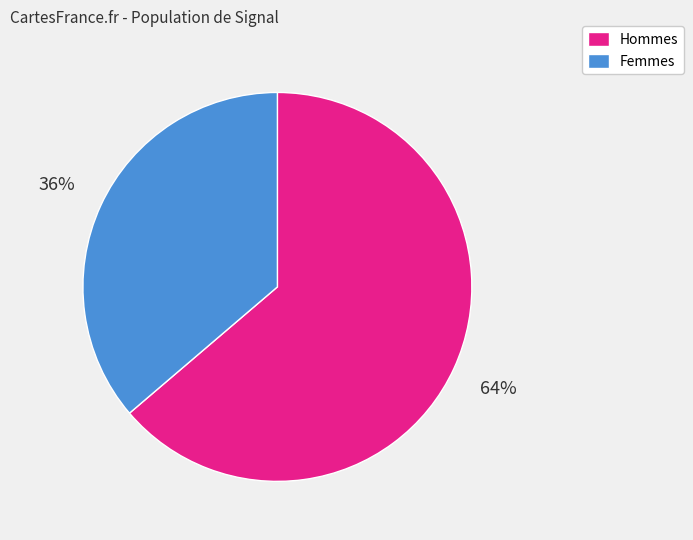

True or false: Hommes accounts for 49% of the total.

False